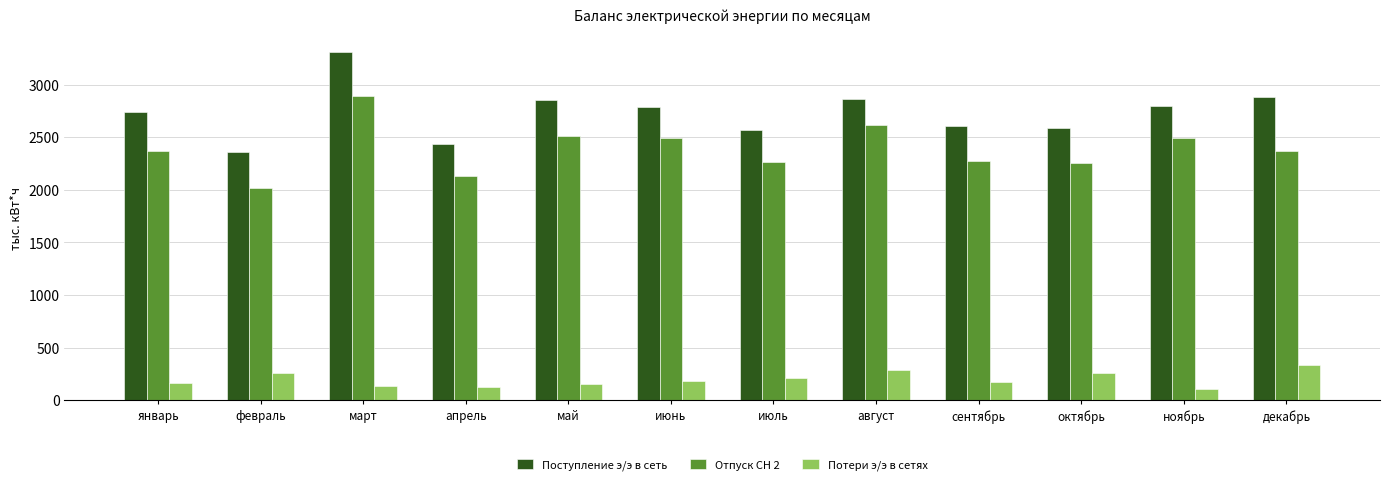

Rank the series by their maximum value, from highest to lowest.

Поступление э/э в сеть, Отпуск СН 2, Потери э/э в сетях